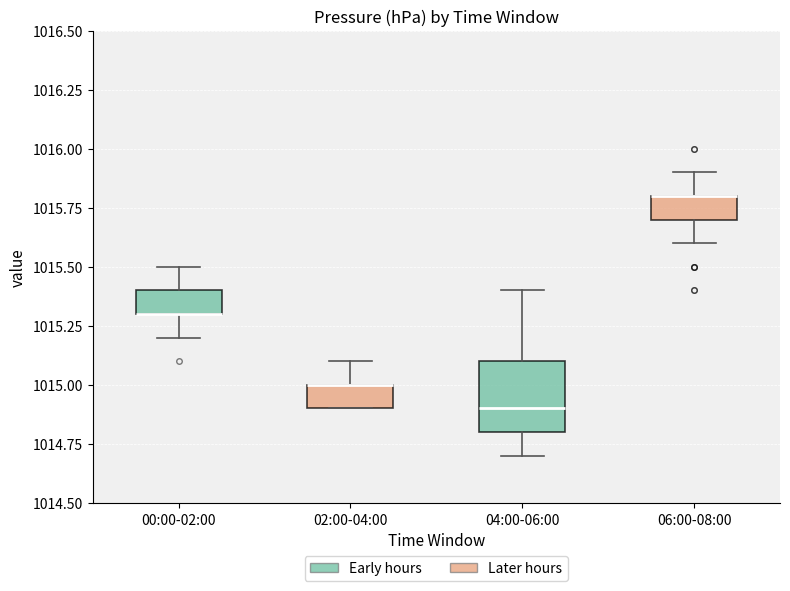

Where is the upper edge of the box for 02:00-04:00 on the y-axis? The values are not printed on the chart, so give them approximately, as read against the axis.

1015.0